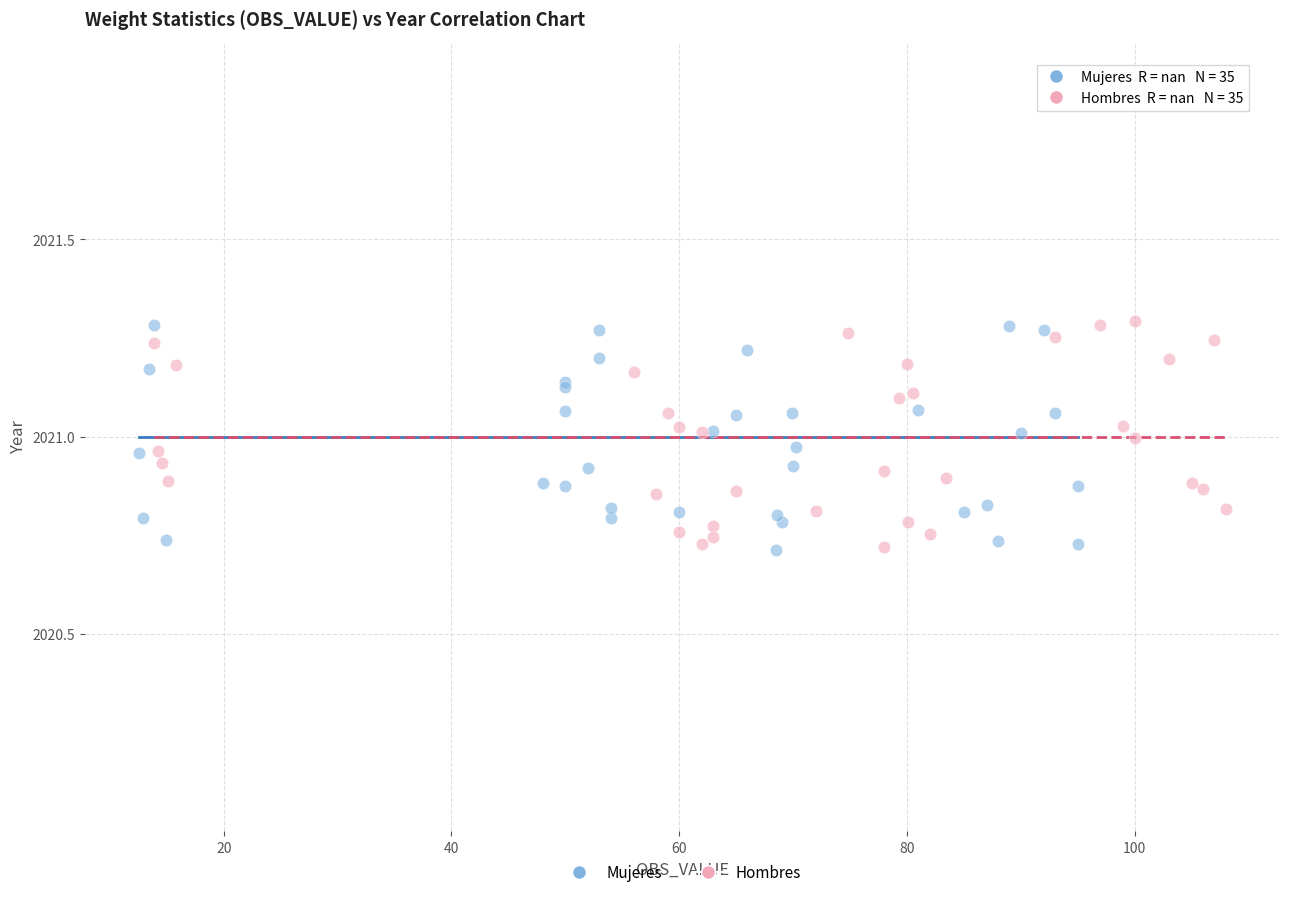

What are all the series names shown in the legend?

Mujeres, Hombres